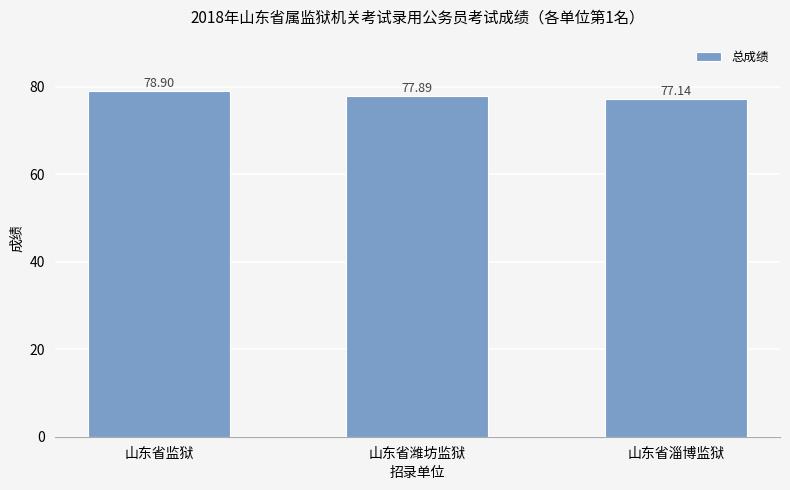

What is the change in value from 山东省监狱 to 山东省潍坊监狱?

-1.0